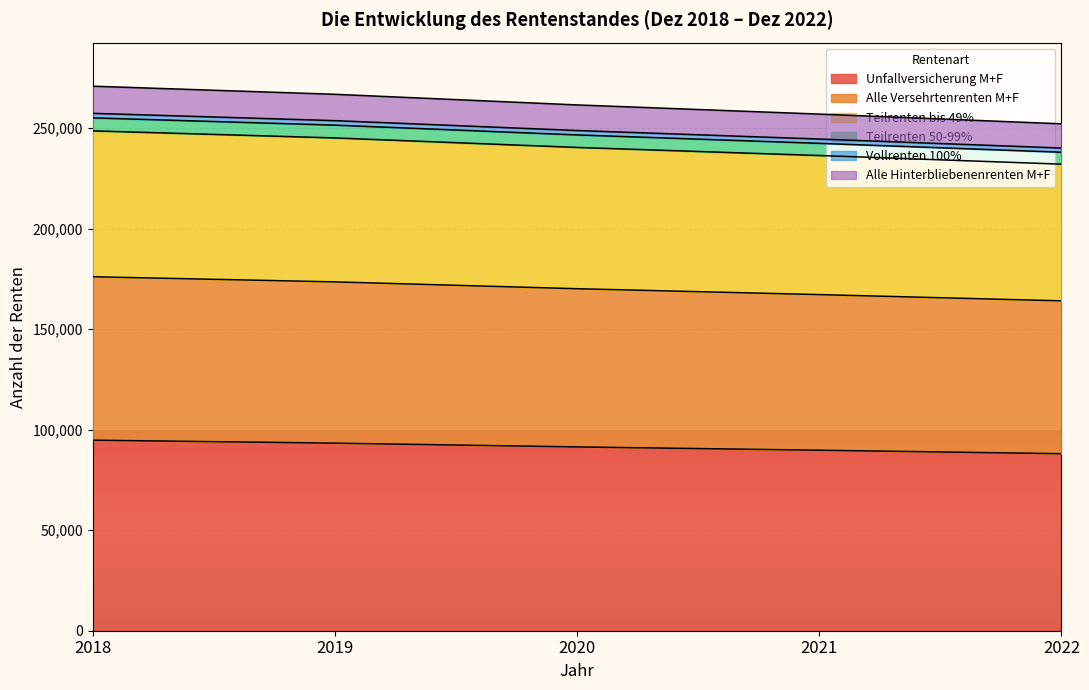

At which category does the chart reach its minimum across all series?

2022